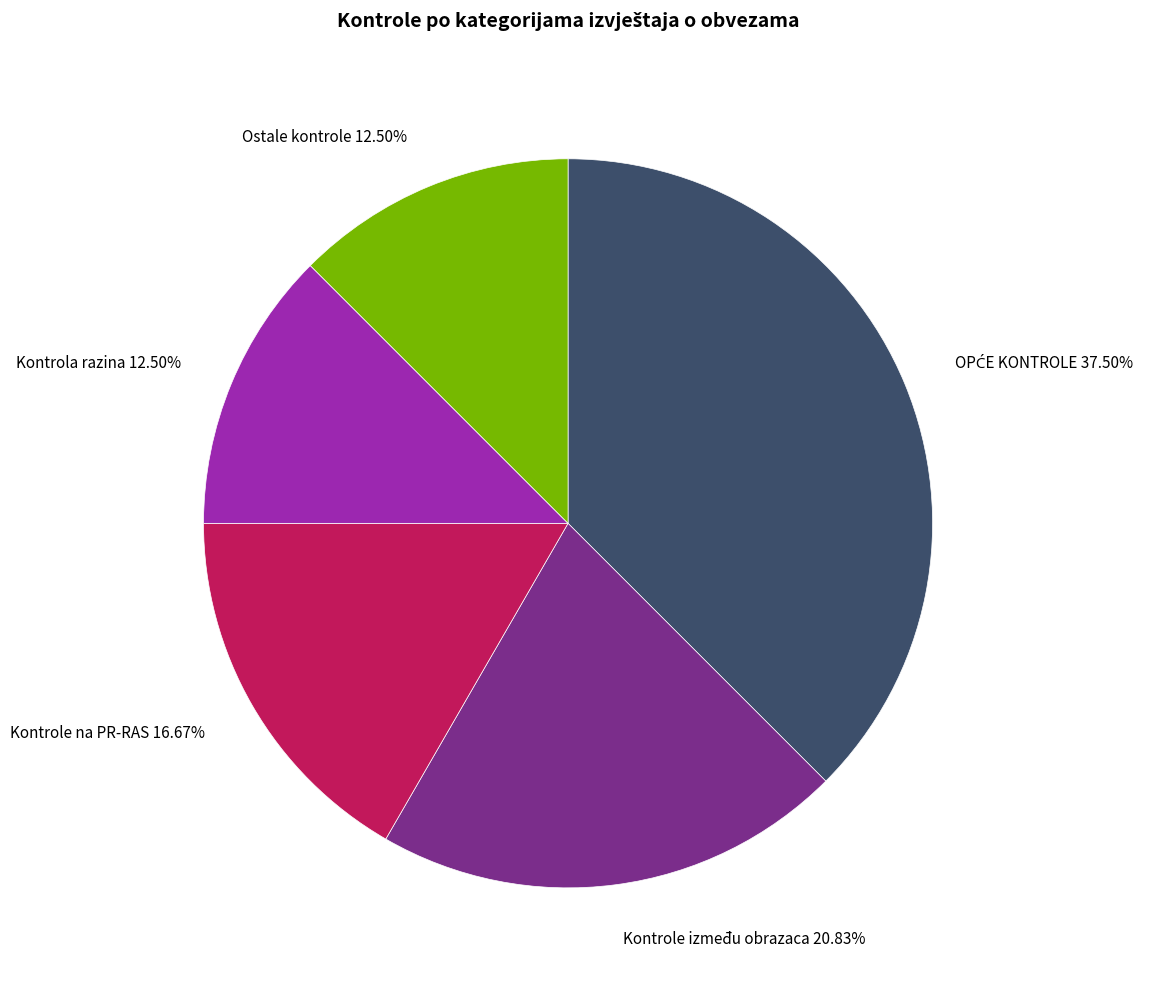

To the nearest percent, what is the difference between the largest and smallest slice percentages?

25%